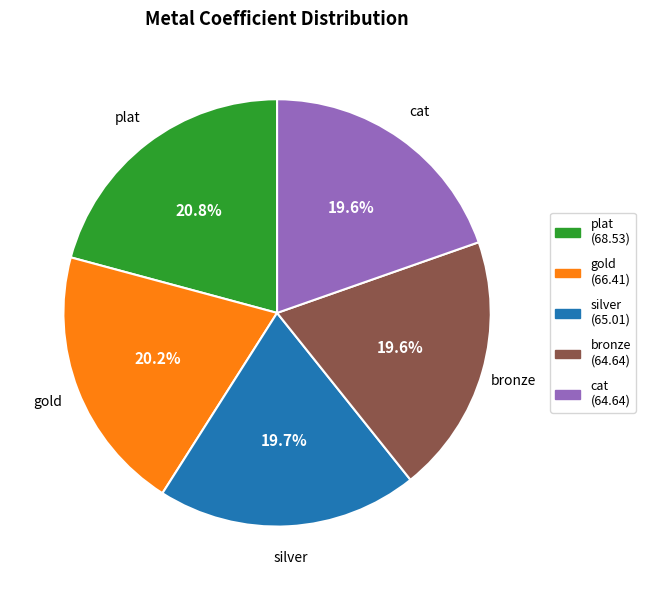

Which slice is the largest?

plat